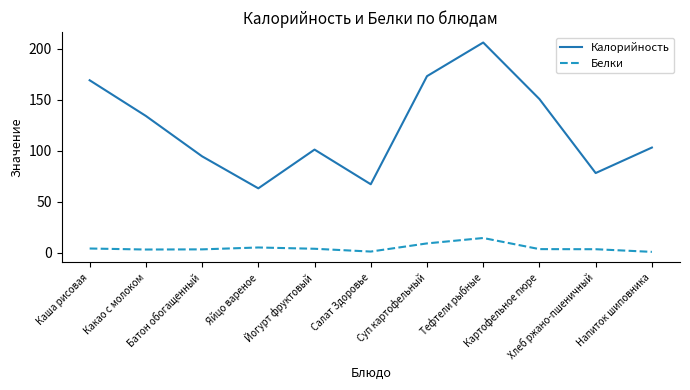

Rank the series by their average value, from lowest to highest.

Белки, Калорийность